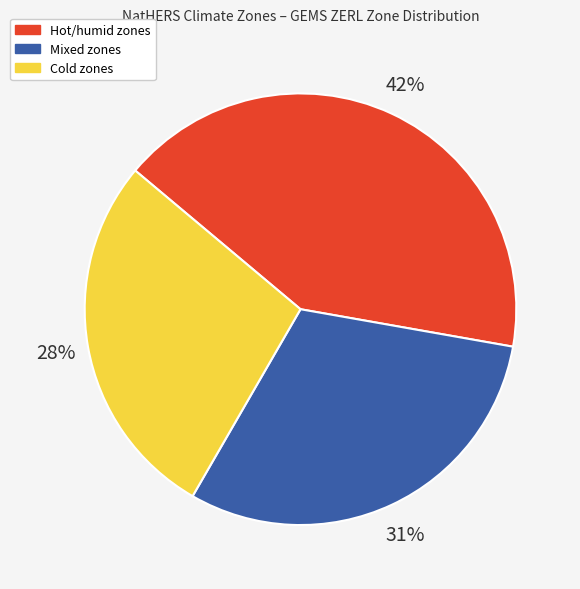

Combined, do Hot/humid and Mixed account for over 50%?

Yes